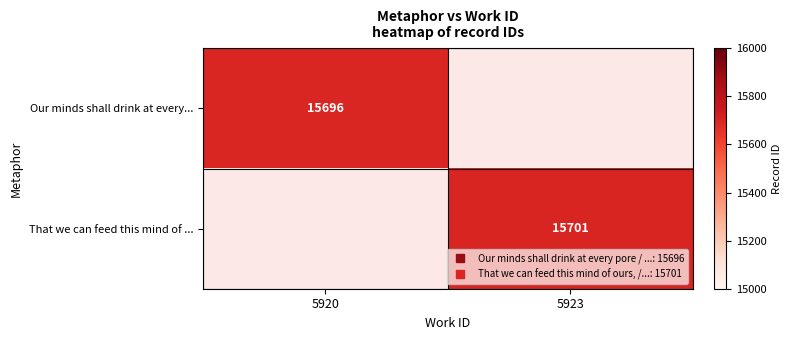

What is the greatest value displayed?

15701.0